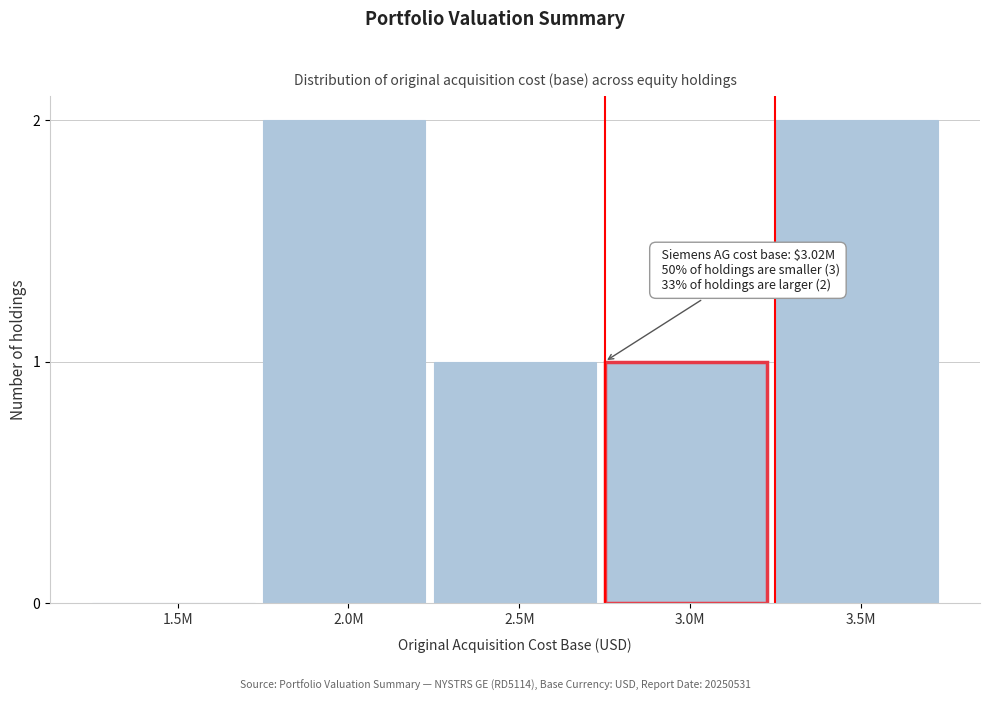

Reading right to left, extract all data points from this chart.

3.5M=2	3.0M=1	2.5M=1	2.0M=2	1.5M=0